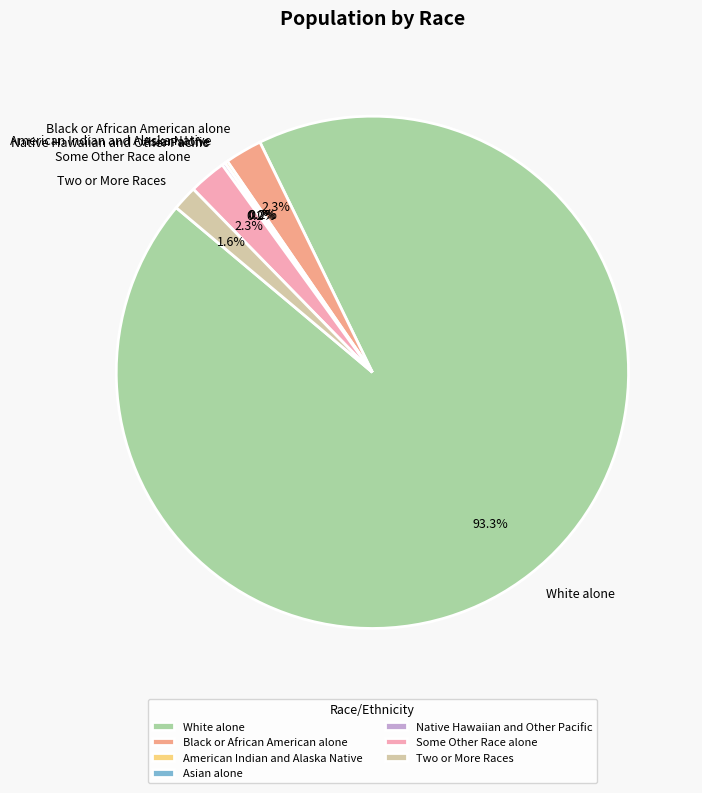

Combined, what portion of the pie is Two or More Races and White alone?

94.9%